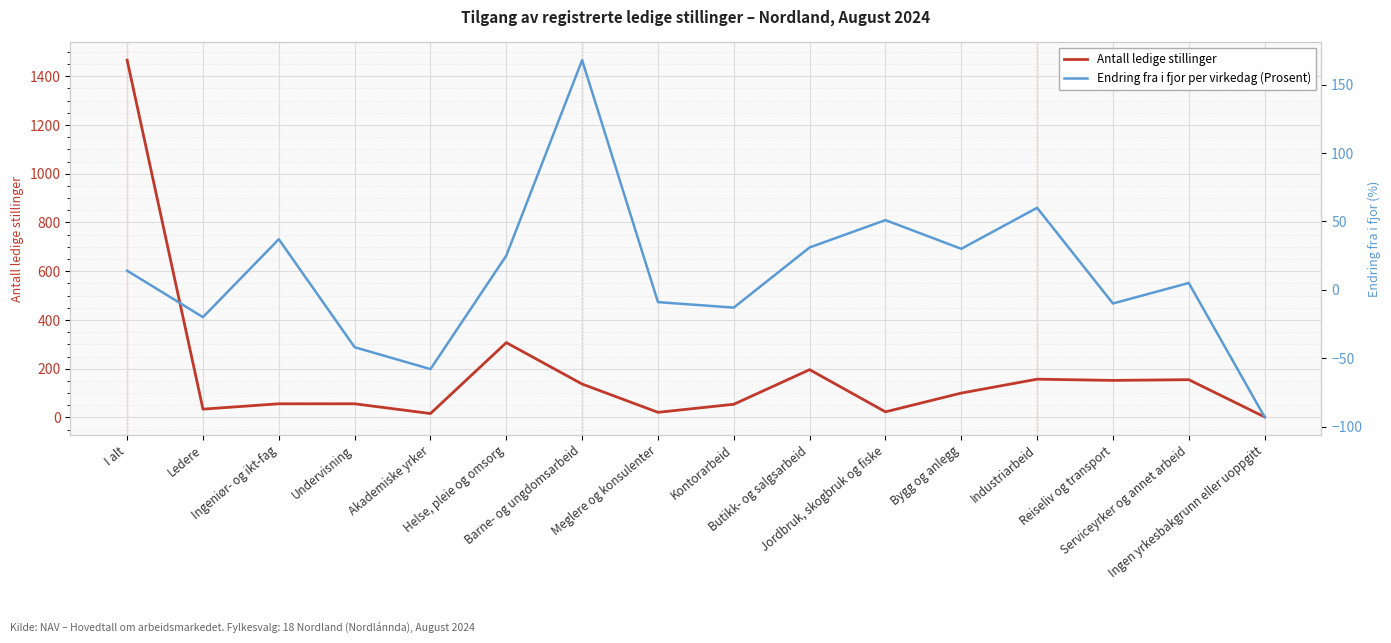

The value of Antall ledige stillinger at Ledere is 34. True or false?

True